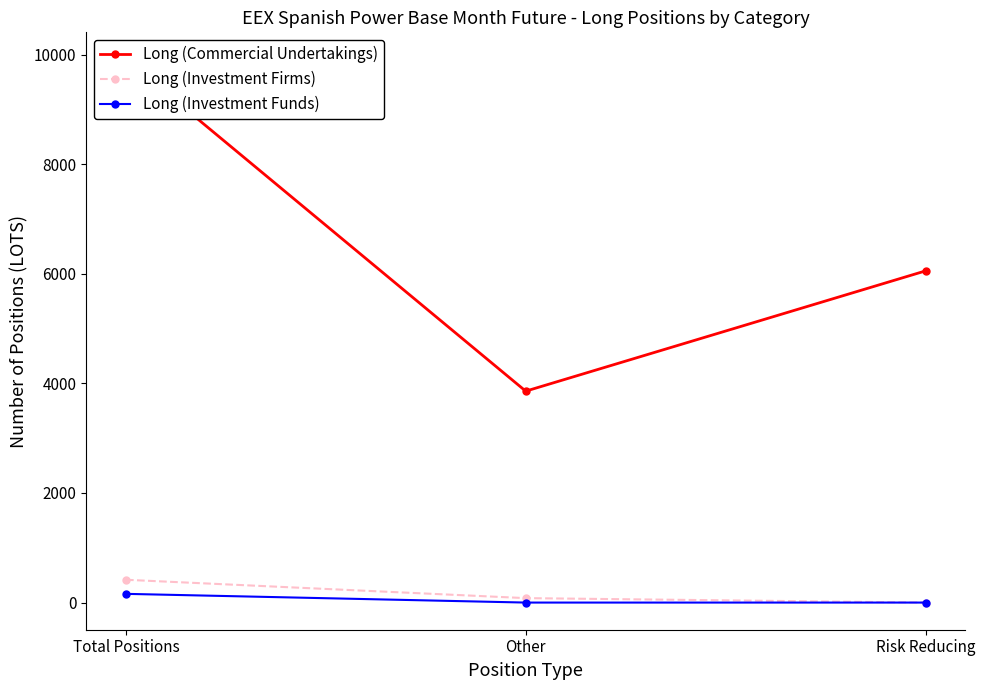

At which category is the sum across all series the highest?

Total Positions